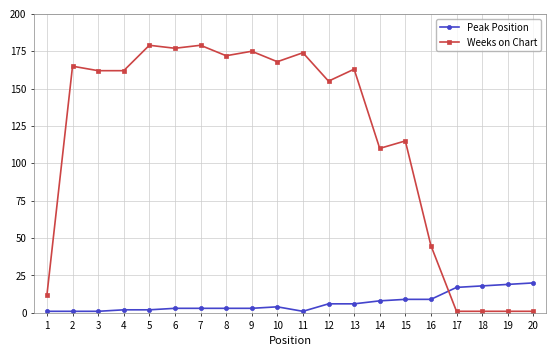

What is the difference between the maximum and second lowest values in the Weeks on Chart series?

178